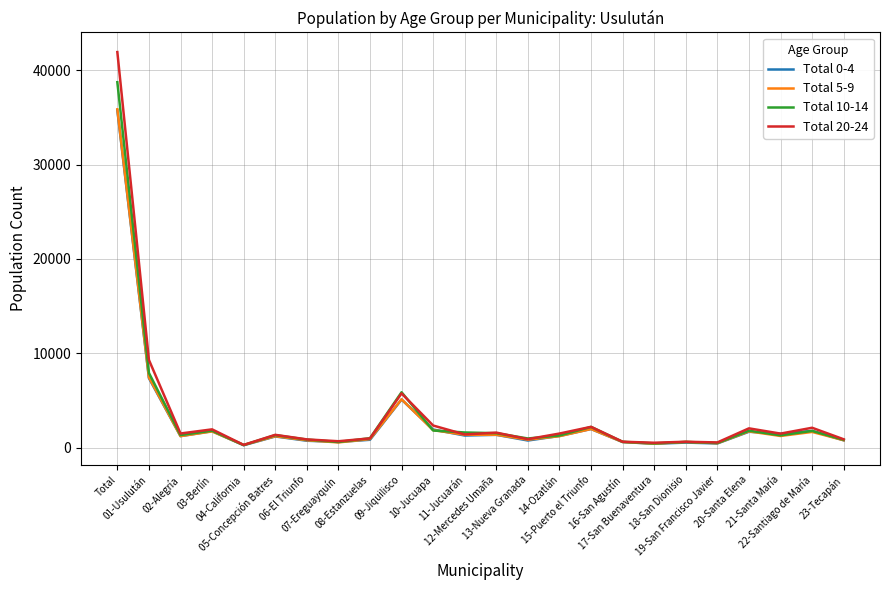

What is the difference between the maximum and second lowest values in the Total 0-4 series?

35319